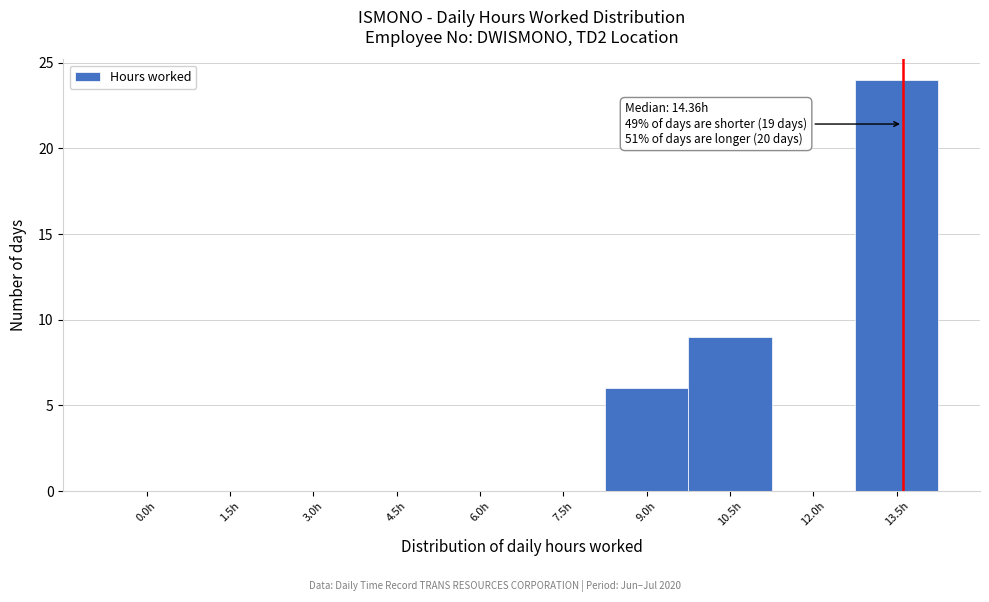

Reading right to left, list all the values displayed in this chart.

13.5h=24	12.0h=0	10.5h=9	9.0h=6	7.5h=0	6.0h=0	4.5h=0	3.0h=0	1.5h=0	0.0h=0